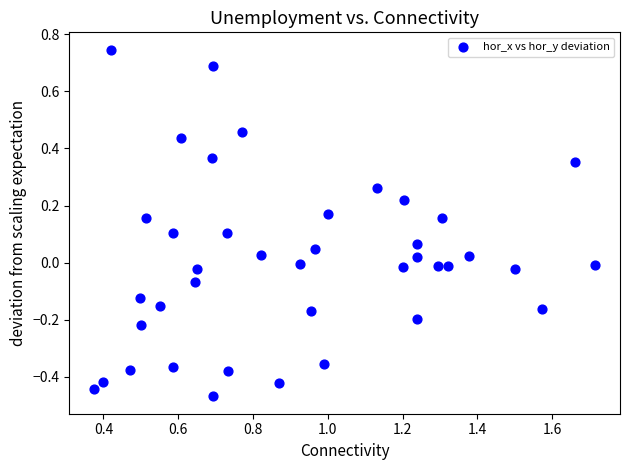

What is the range of X values (max minus min)?

1.3